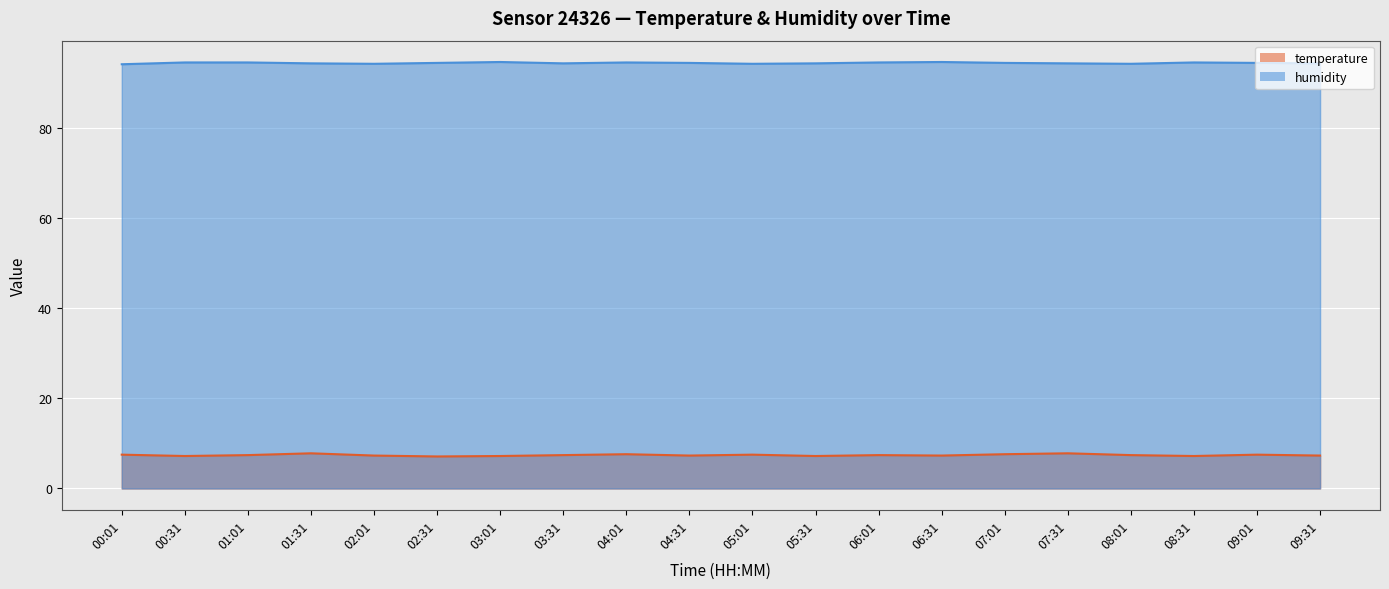

Rank the series by their maximum value, from lowest to highest.

temperature, humidity